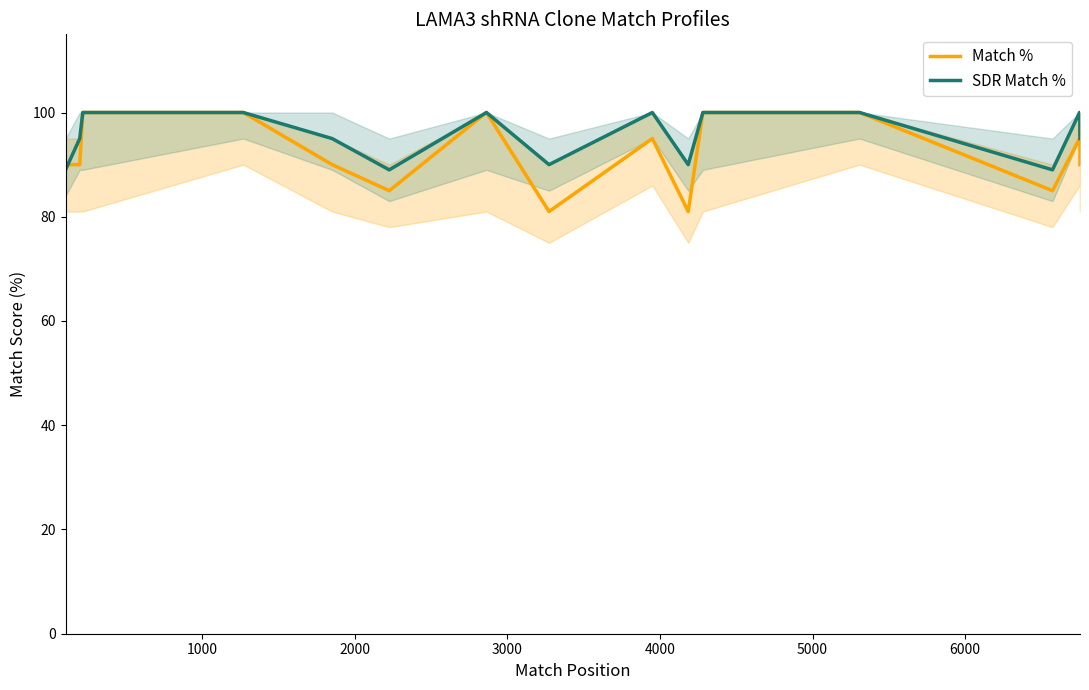

Rank the series by their maximum value, from highest to lowest.

Match %, SDR Match %